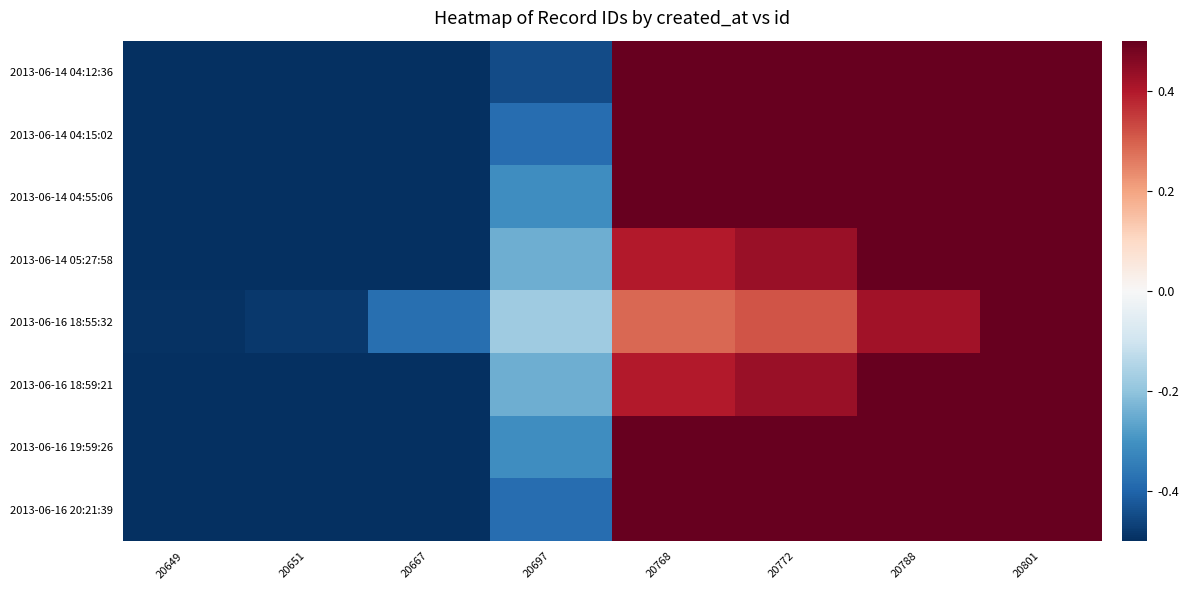

What is the spread (max minus min) of values at 20697?

0.3